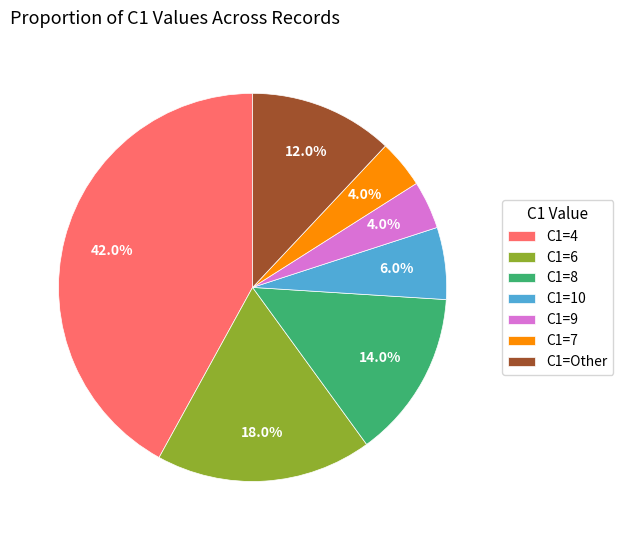

To the nearest percent, what is the average slice percentage?

14%